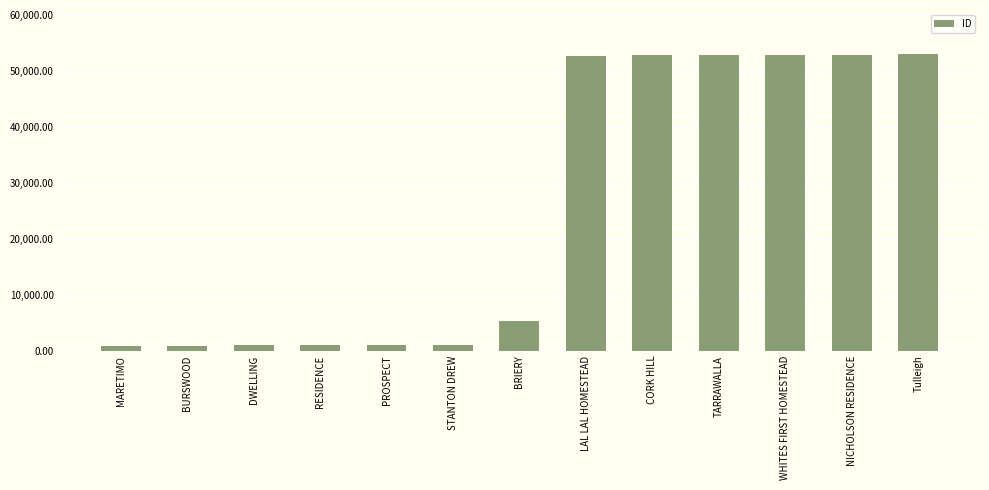

What is the label of the 5th bar from the left?

PROSPECT